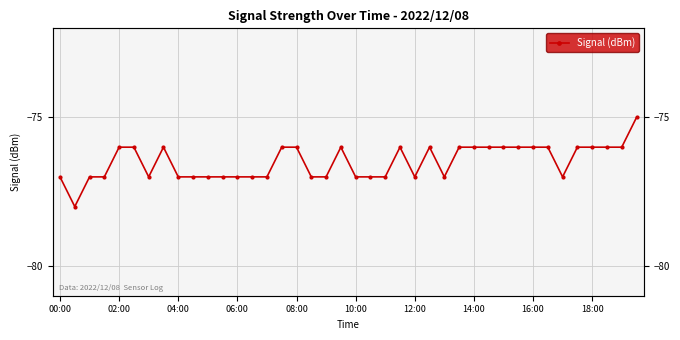

What is the maximum value shown in the chart?

-75